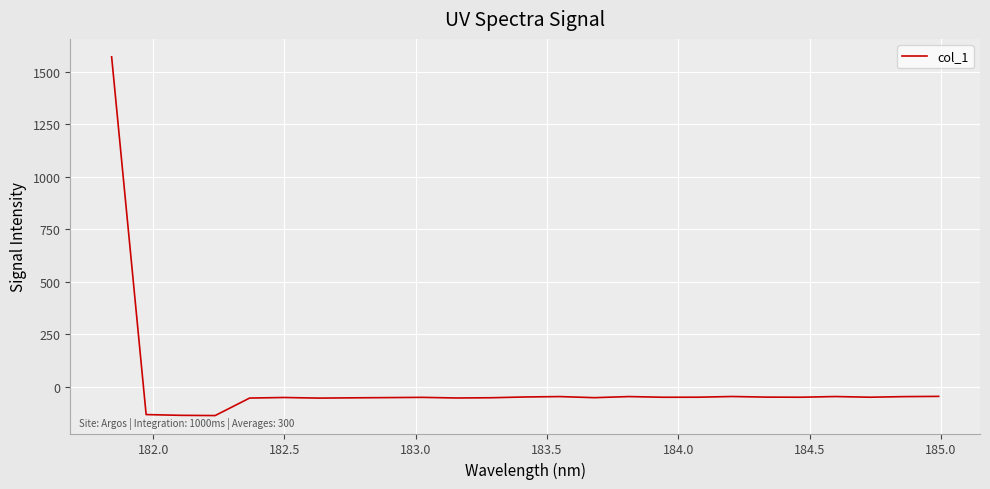

What is the greatest value displayed?

1572.1